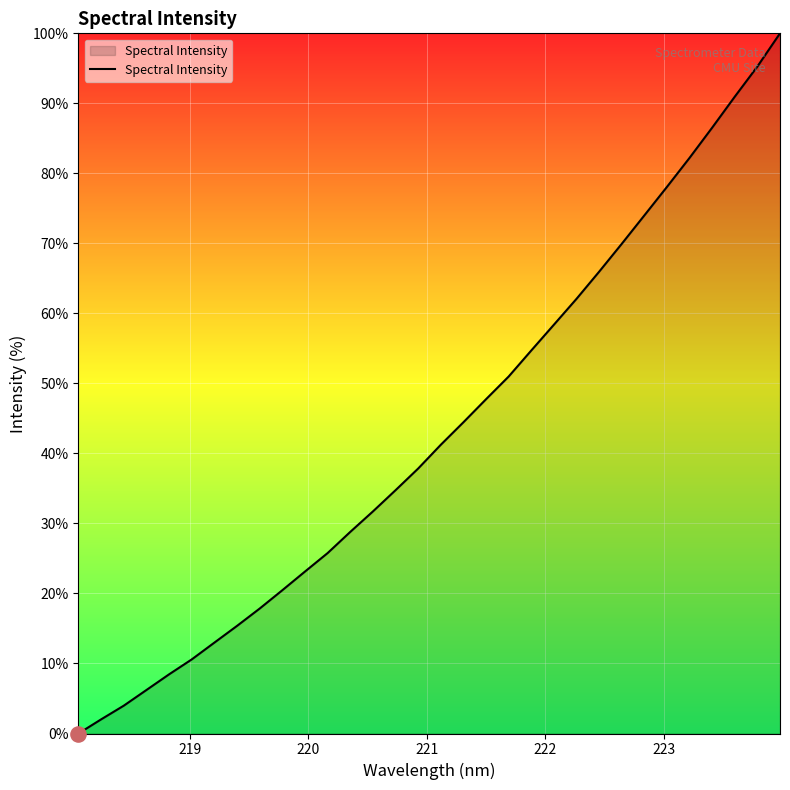

What is the difference between the maximum and minimum values?

100.0